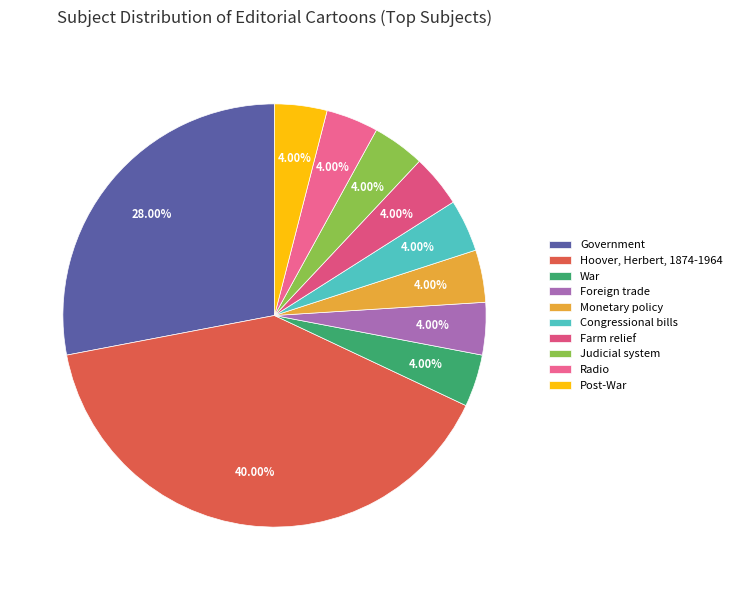

Count the number of slices in the pie.

10